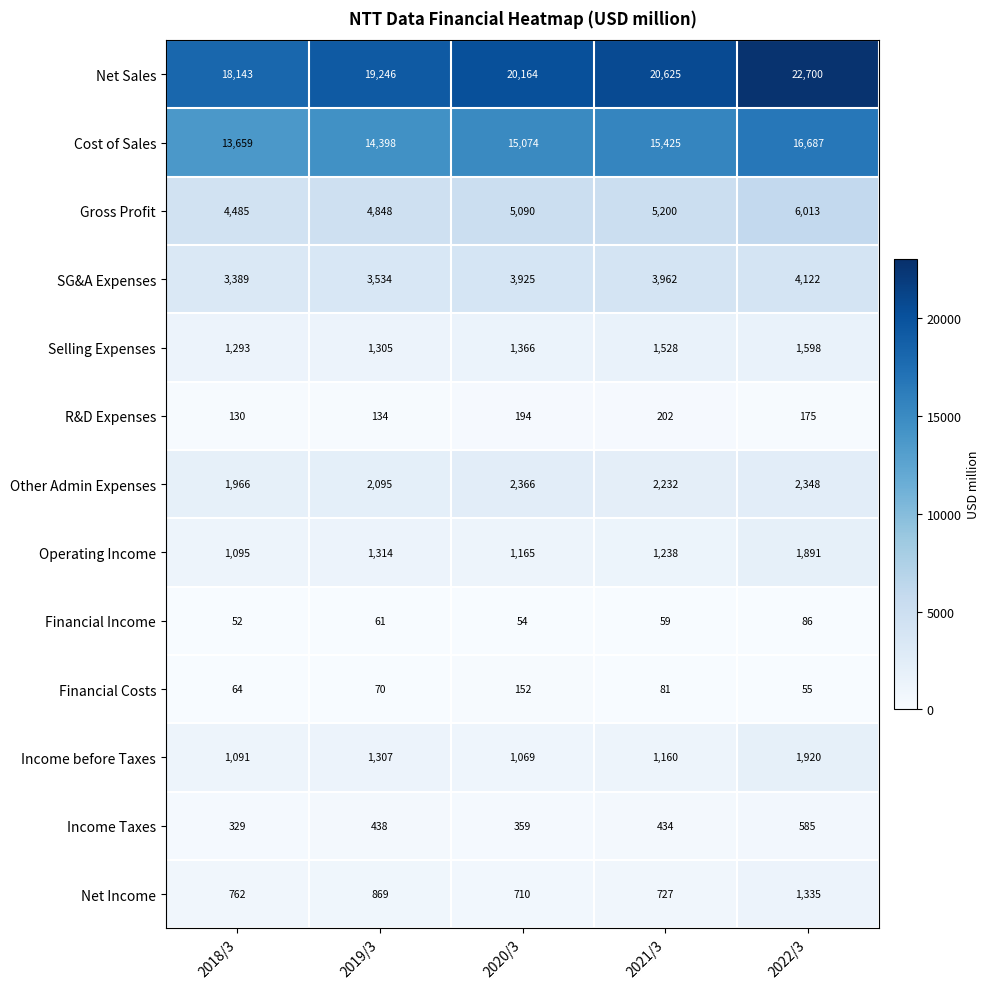

Which series changed the most between 2018/3 and 2021/3?

Net Sales